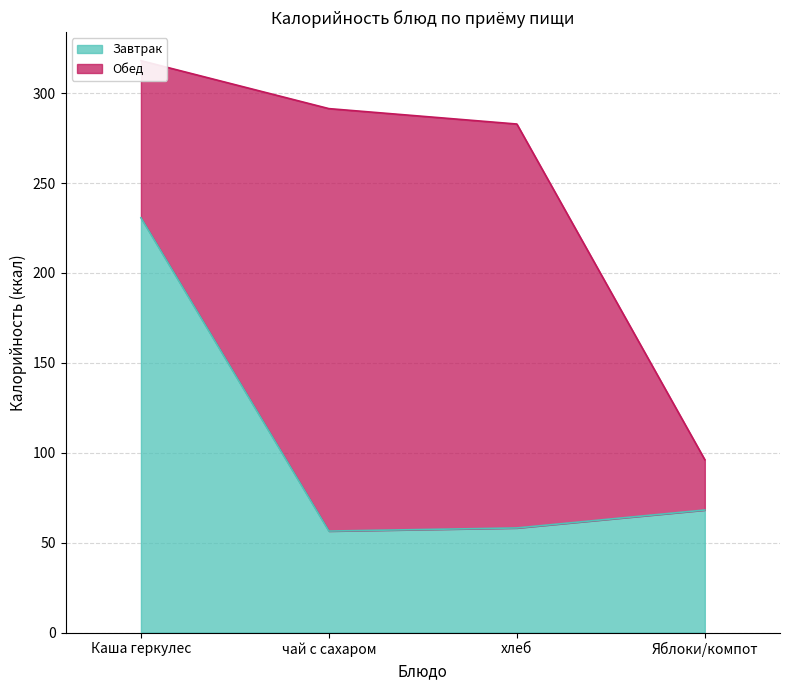

Reading left to right, what are all the values shown in this chart?

Каша геркулес=230.7	чай с сахаром=56.4	хлеб=58.2	Яблоки/компот=68.2